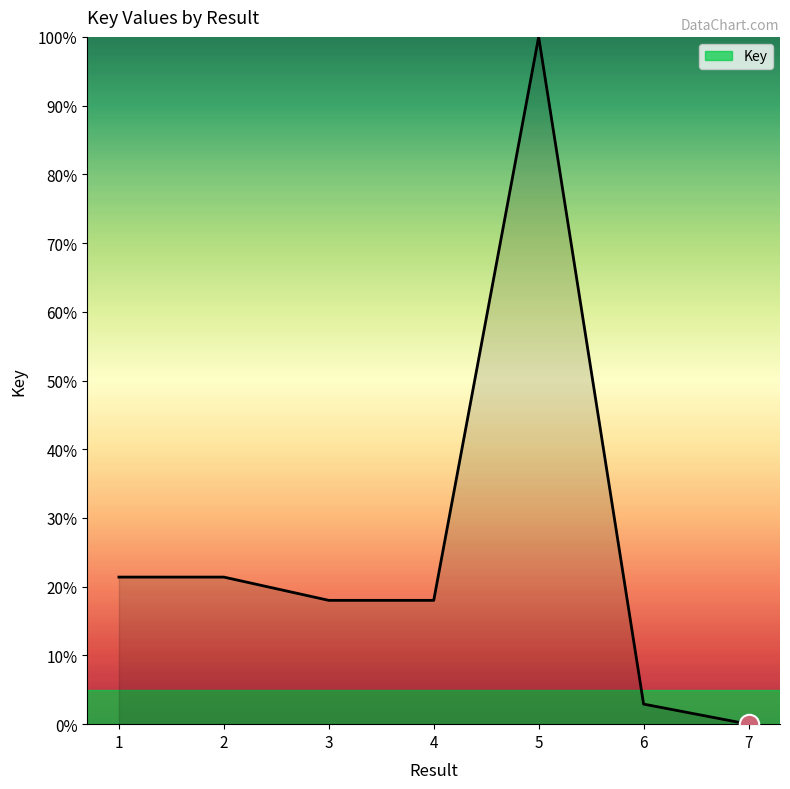

How many lines are shown in the chart?

1